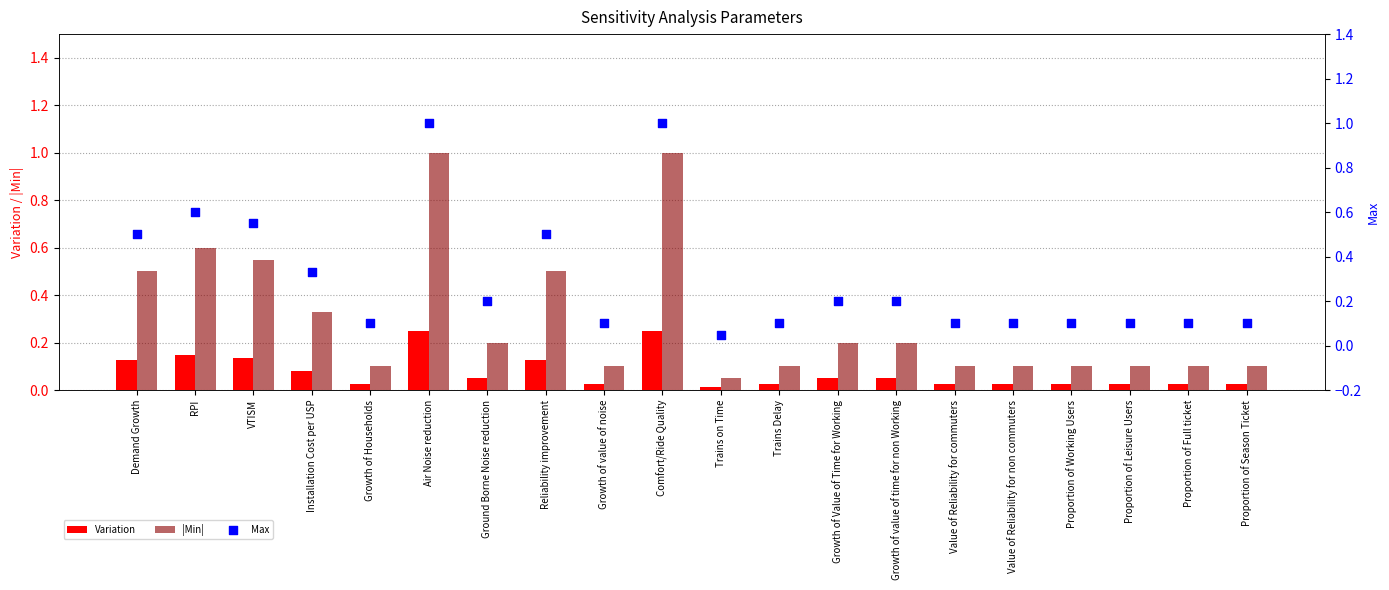

What are all the series names shown in the legend?

Variation, |Min|, Max